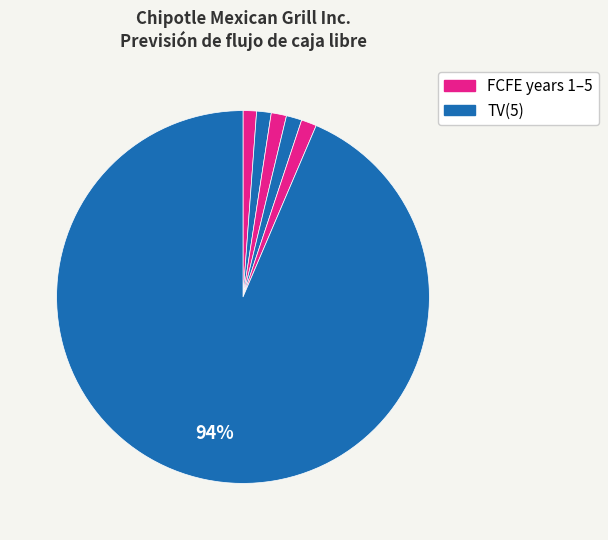

Count the number of slices in the pie.

6